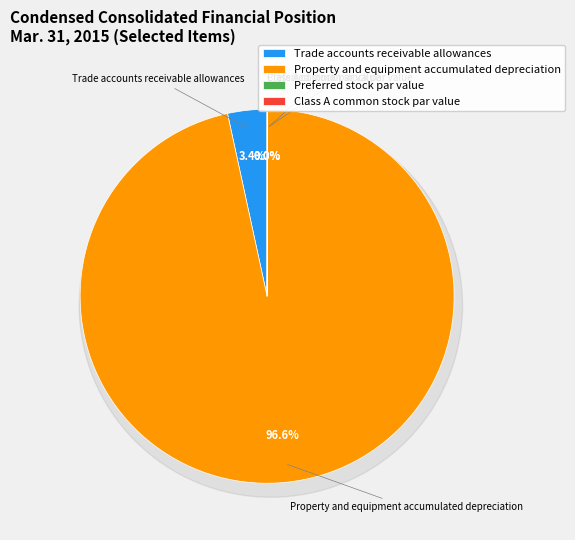

Which slice is the largest?

Property and equipment accumulated depreciation